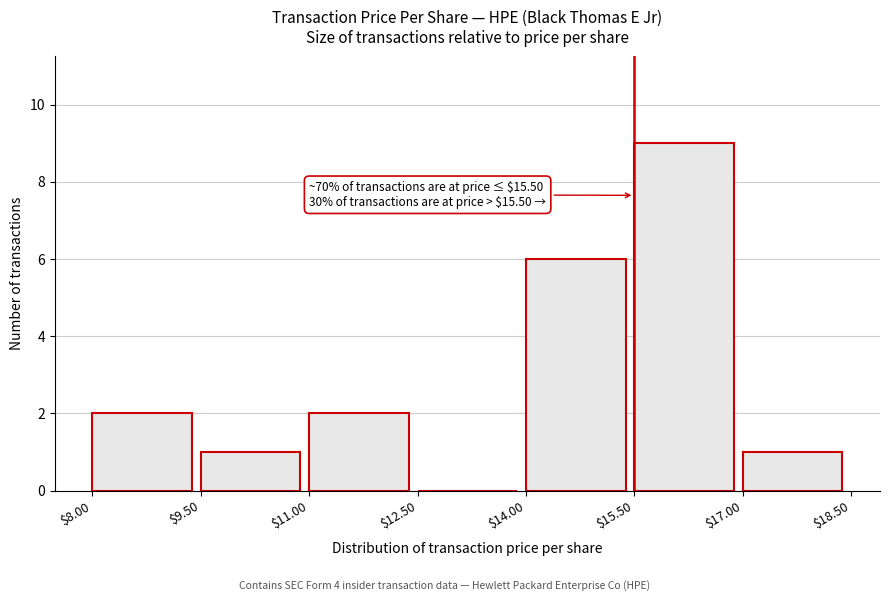

Over which range of the x-axis is the bar tallest?

$15.50 to $17.00